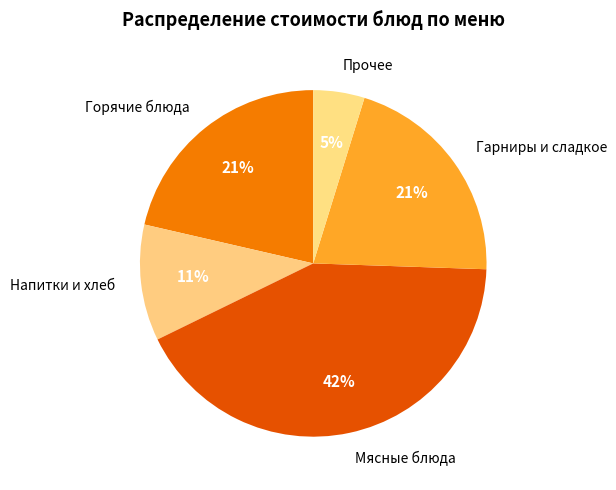

Does any single category account for the majority?

No